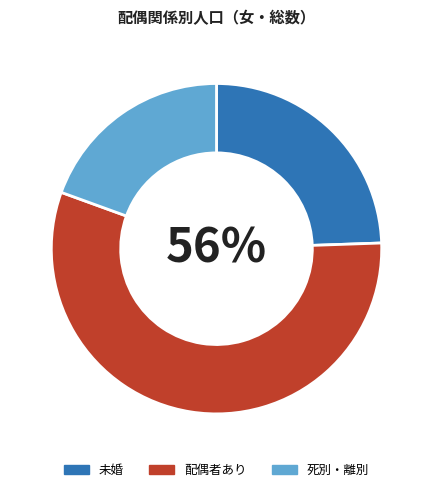

What percentage is the 死別・離別 slice, to the nearest percent?

19%